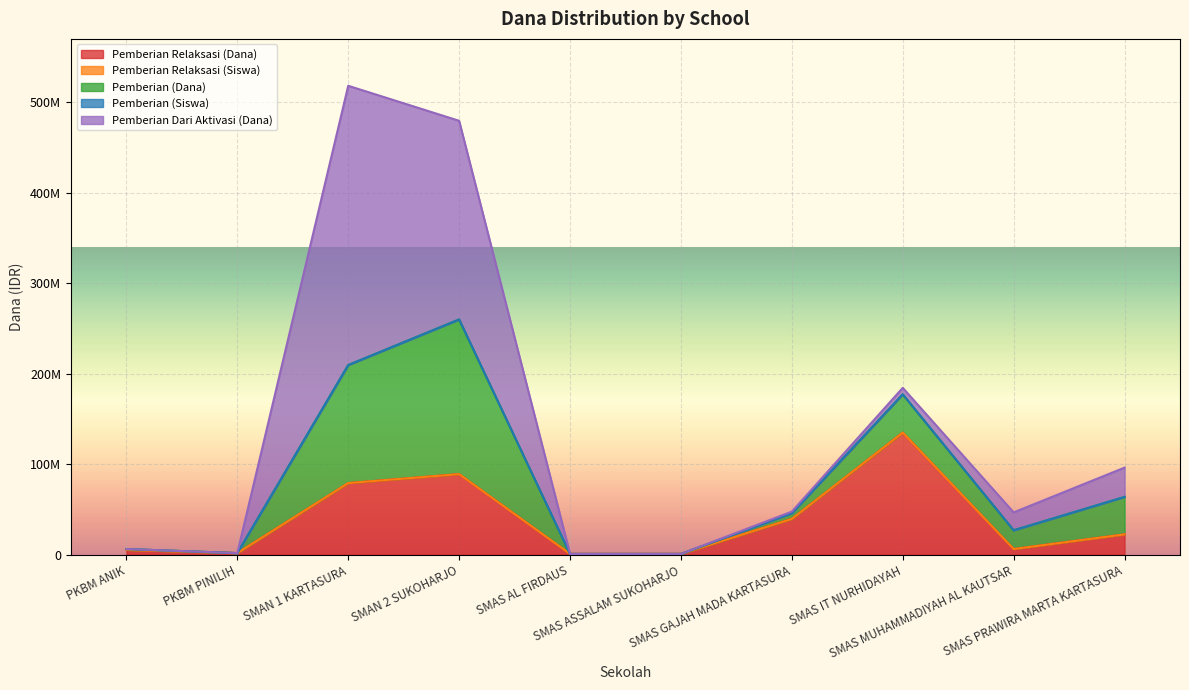

How many data points does each series have?

10